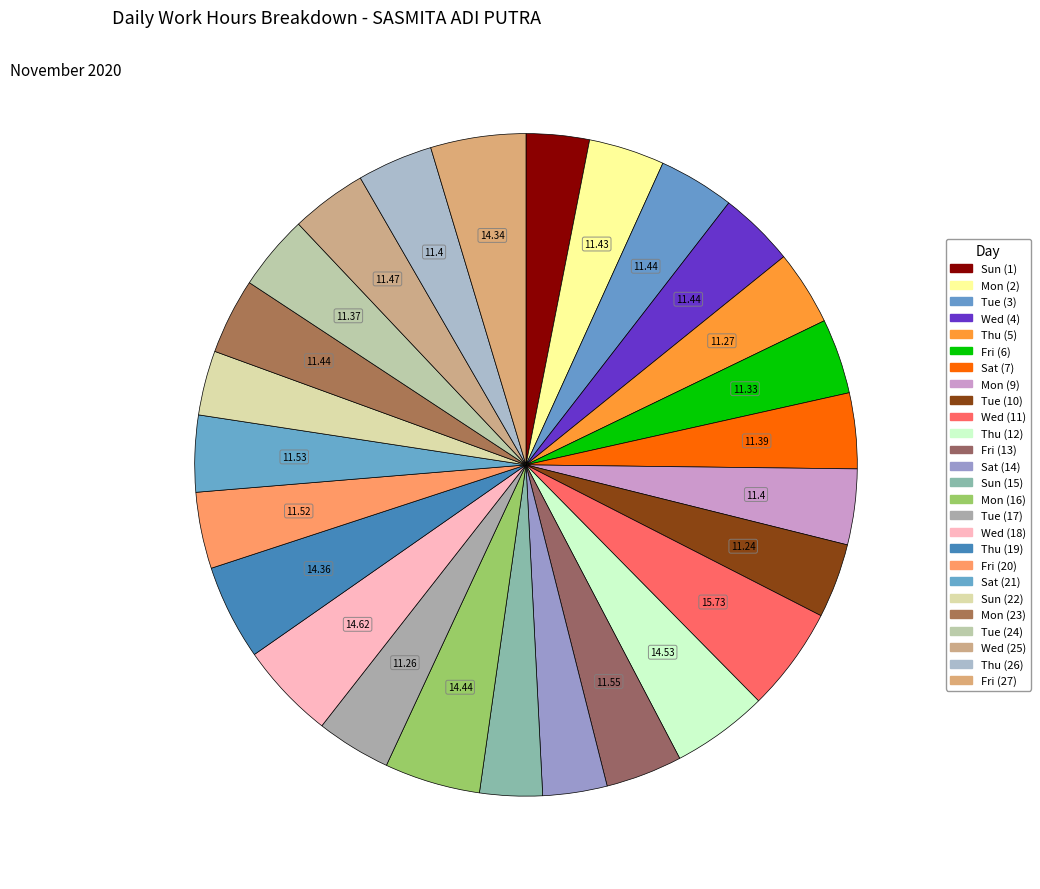

Do Tue (17) and Wed (25) together represent more than half of the pie?

No